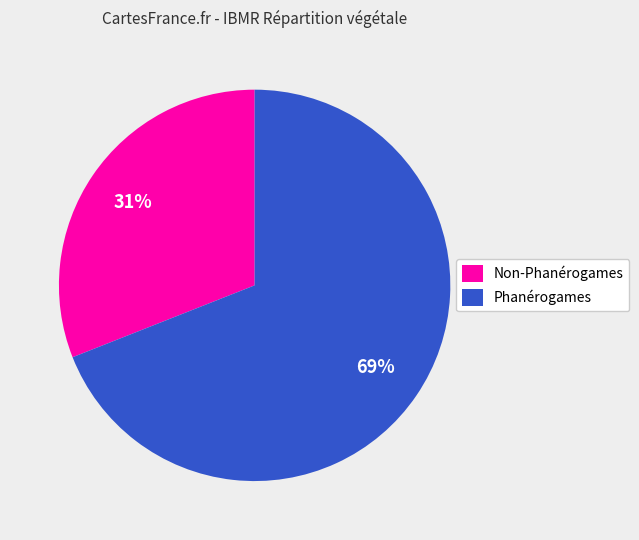

Is it true that Non-Phanérogames is 42% of the pie?

False